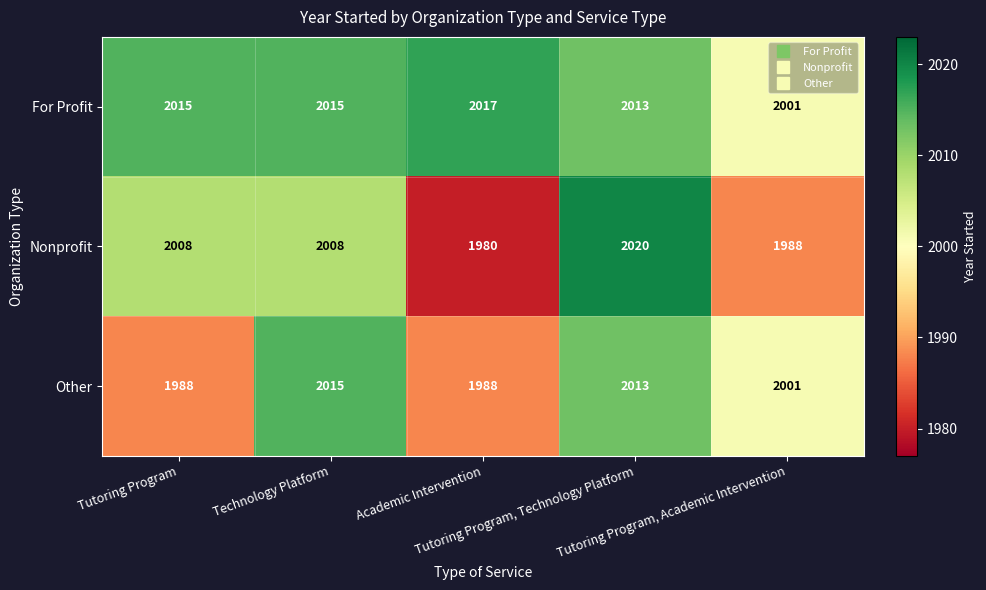

What is the difference between the maximum and second lowest values in the For Profit series?

4